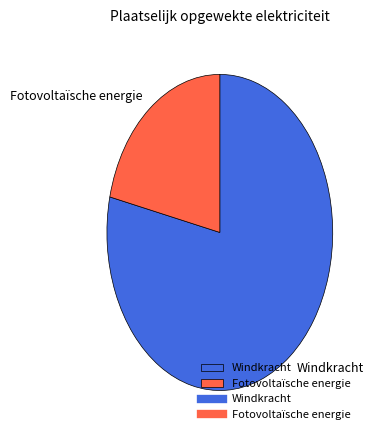

Which category has the biggest portion of the pie?

Windkracht